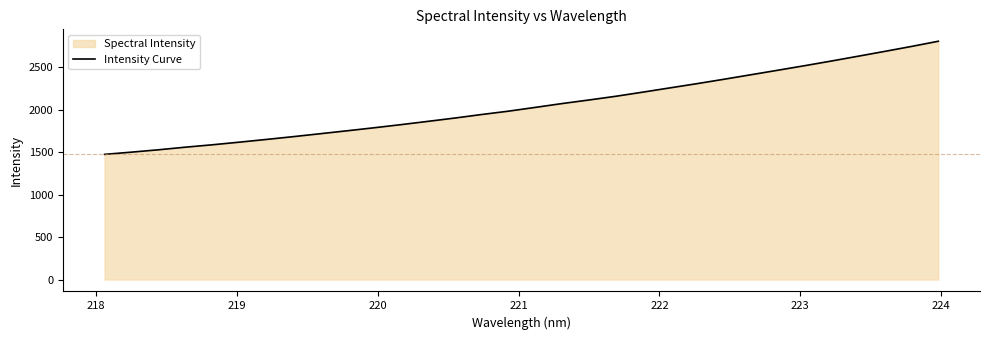

What is the greatest value displayed?

2809.5